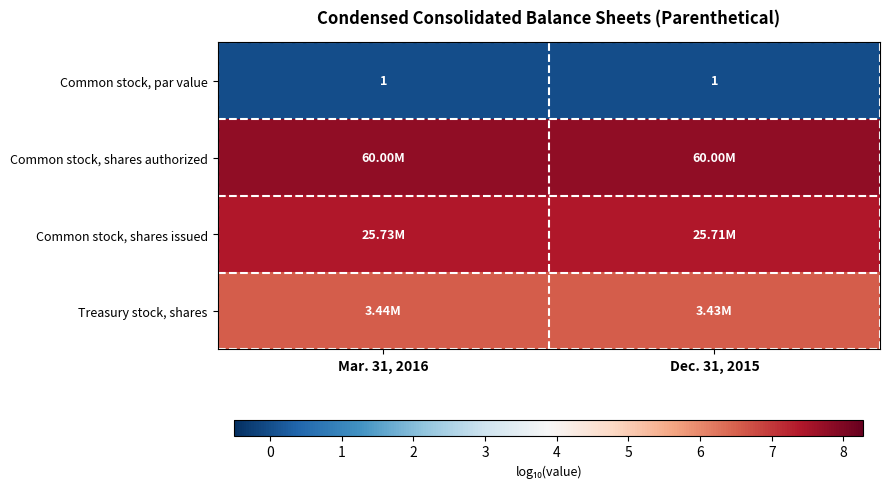

Which has a higher value, Dec. 31, 2015 or Mar. 31, 2016?

Dec. 31, 2015